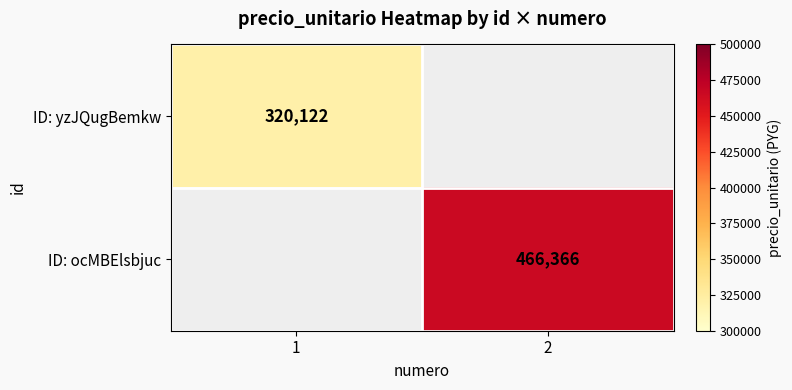

True or false: ID: ocMBElsbjuc has a value of 466366 at 2.

True